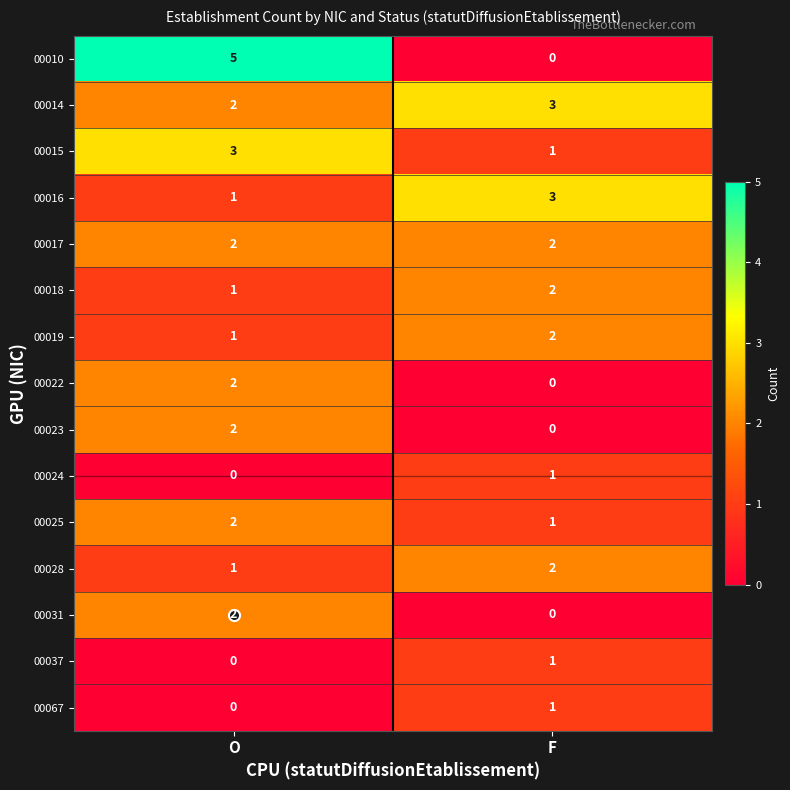

Which series changed the most between O and F?

00010